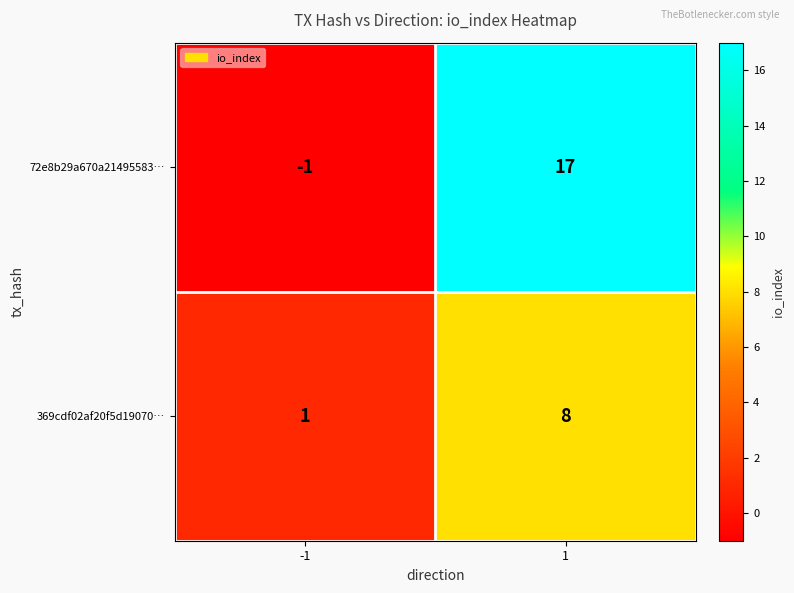

What is the maximum value shown in the chart?

17